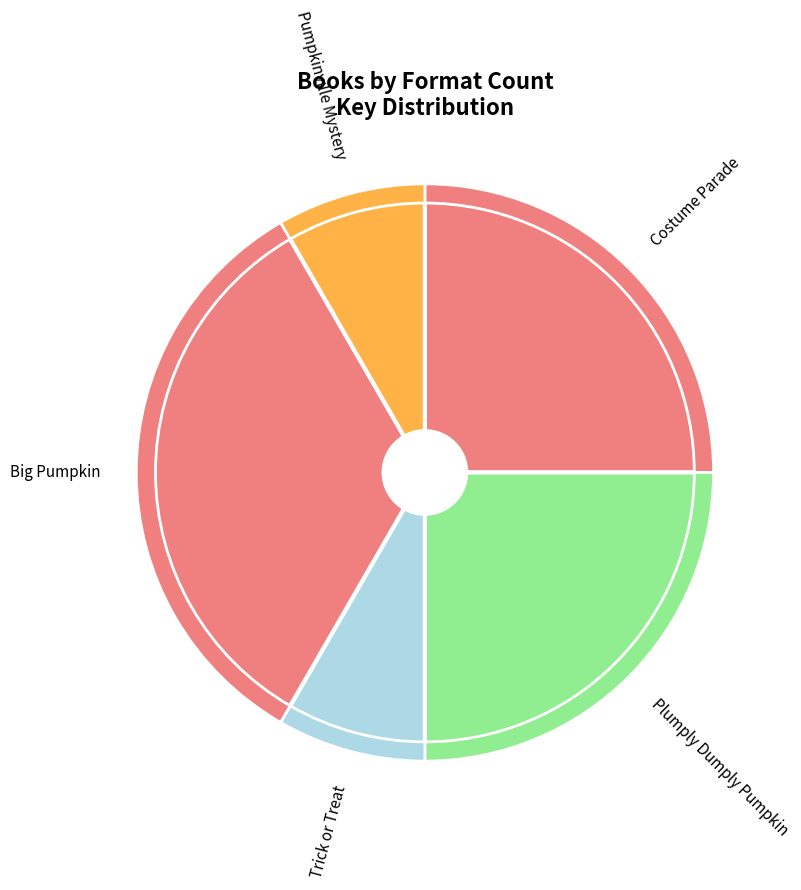

Combined, do Big Pumpkin and Plumply Dumply Pumpkin account for over 50%?

Yes